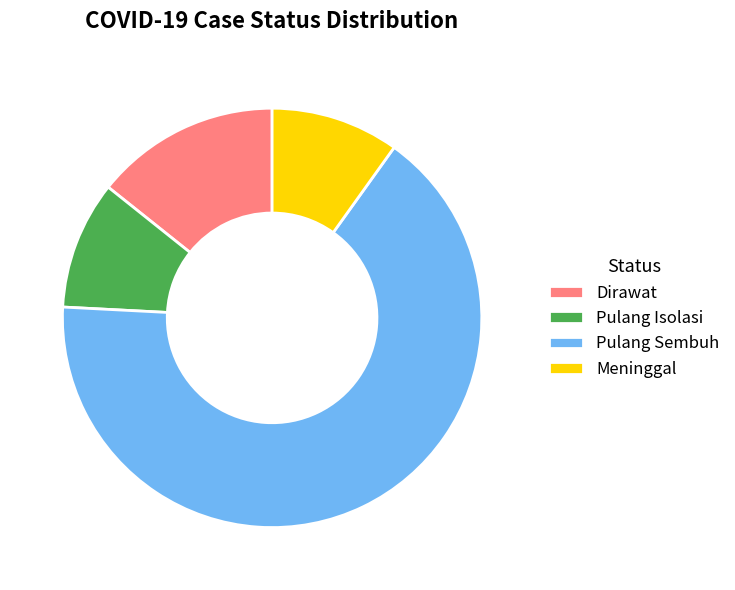

What is the largest slice in the pie chart?

Pulang Sembuh